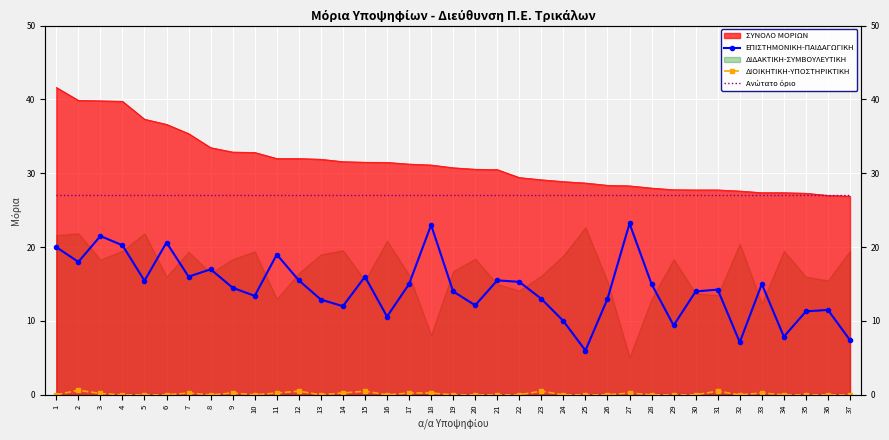

Count the number of categories in the chart.

37